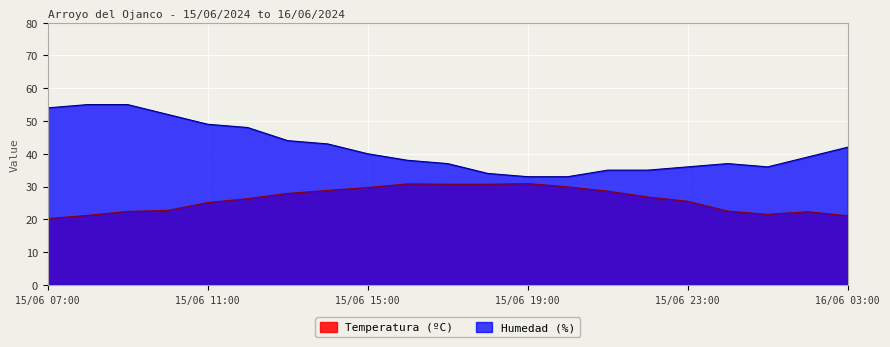

True or false: Temperatura (ºC) and Humedad (%) cross at least once.

False